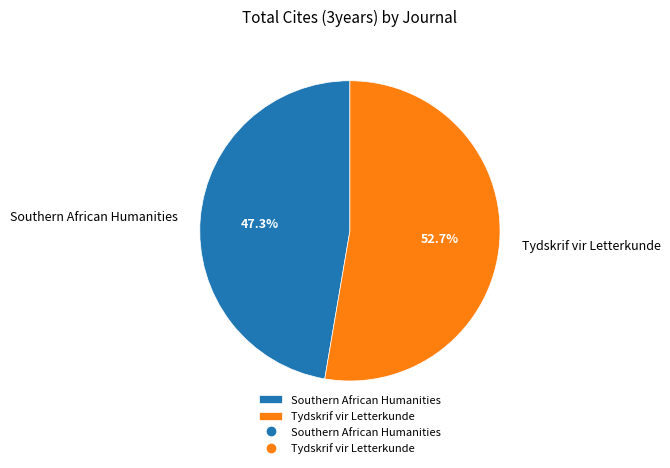

What percentage do Southern African Humanities and Tydskrif vir Letterkunde together represent?

100.0%